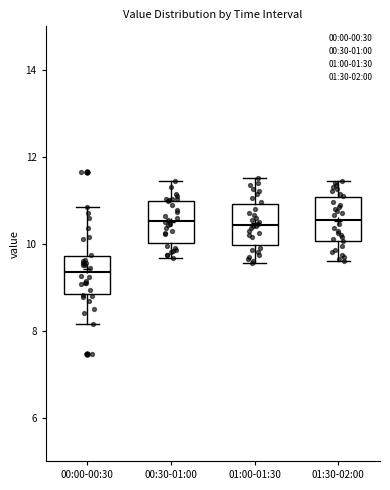

Where does the upper whisker of the box for 01:30-02:00 end on the y-axis? The values are not printed on the chart, so give them approximately, as read against the axis.

11.4